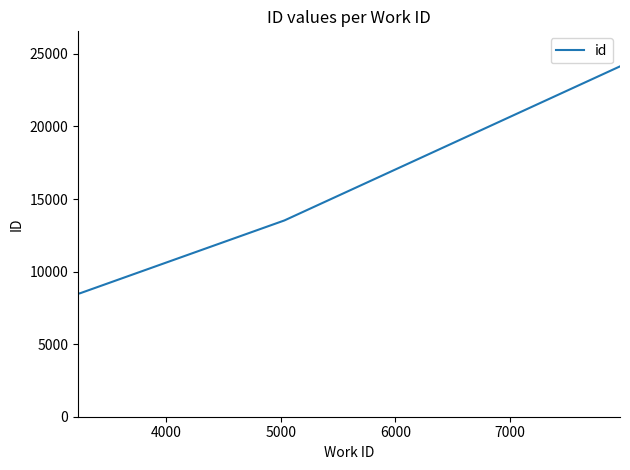

What is the sum of all values?

54650